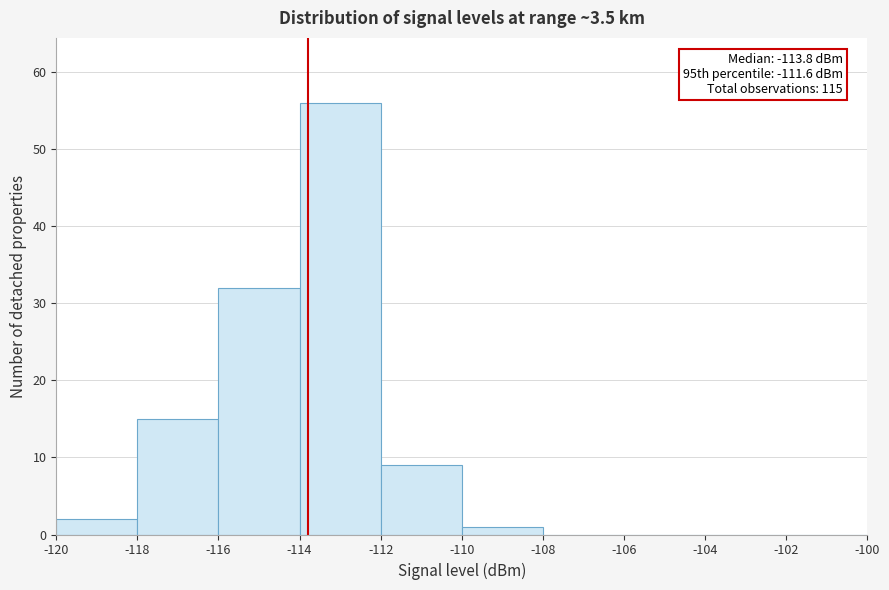

Which range on the x-axis has the tallest bar?

-114 to -112